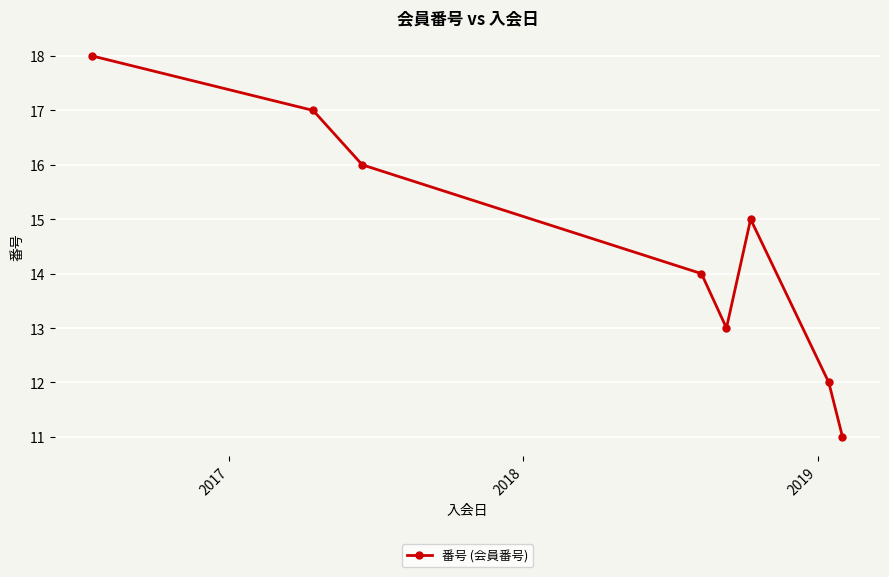

What is the difference between the second highest and minimum values?

6